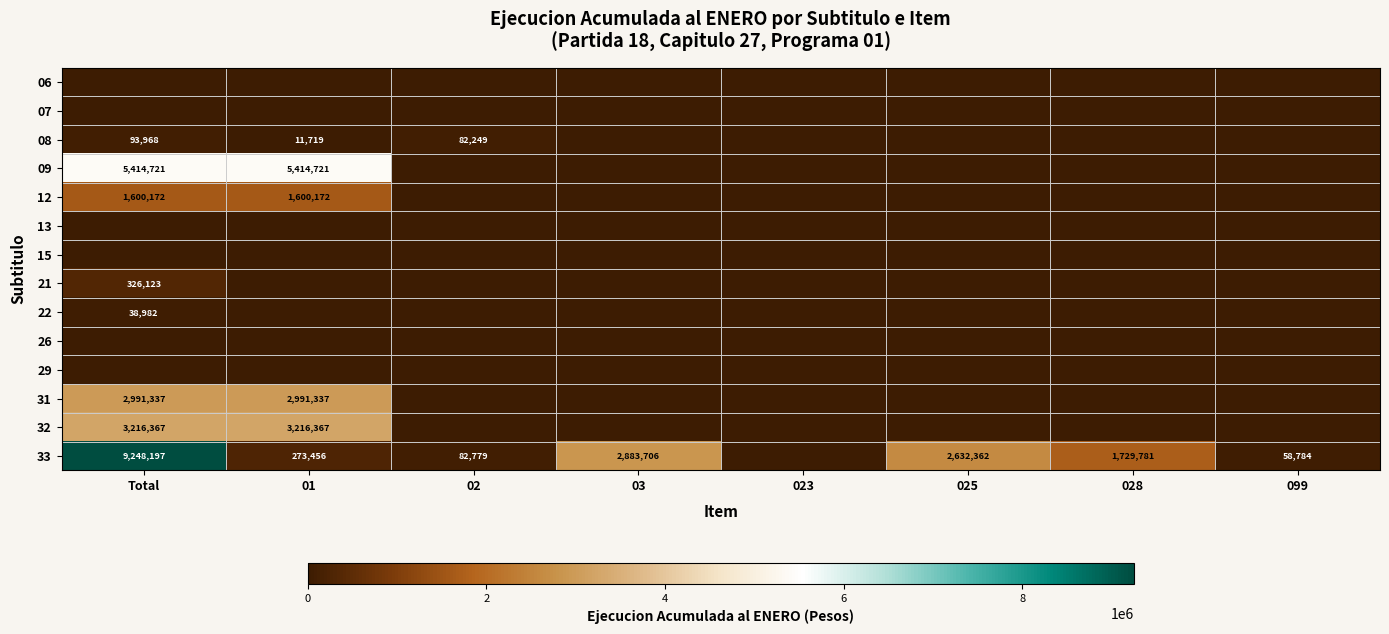

Is it true that 08 equals 20295 at 02?

False